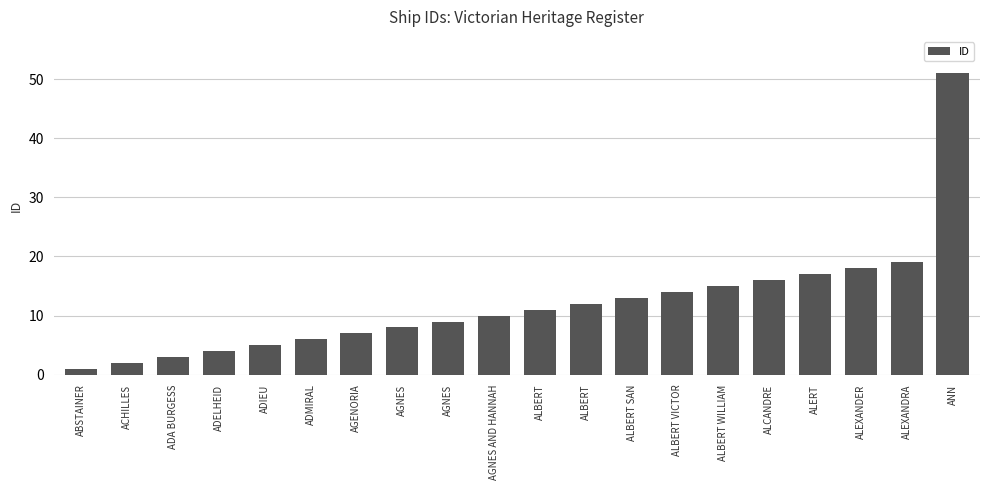

Between ALEXANDER and ADA BURGESS, which is larger?

ALEXANDER